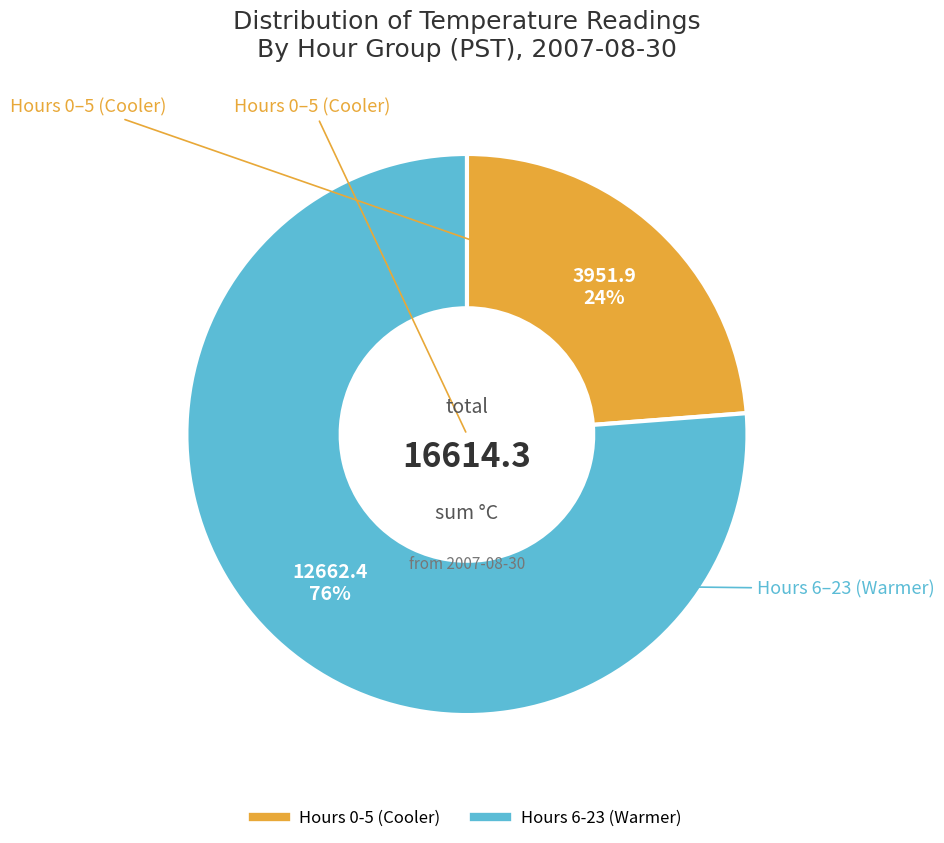

To the nearest percent, what is the average slice percentage?

50%